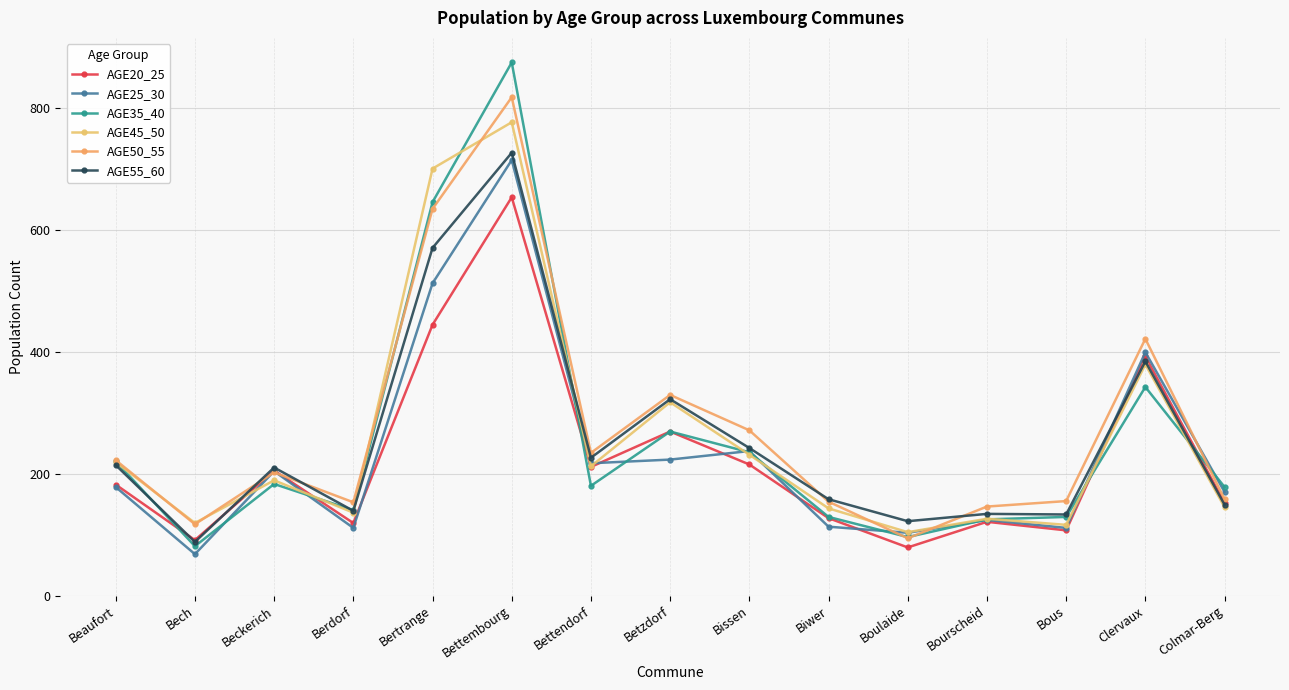

What is the label of the 14th point from the right?

Bech